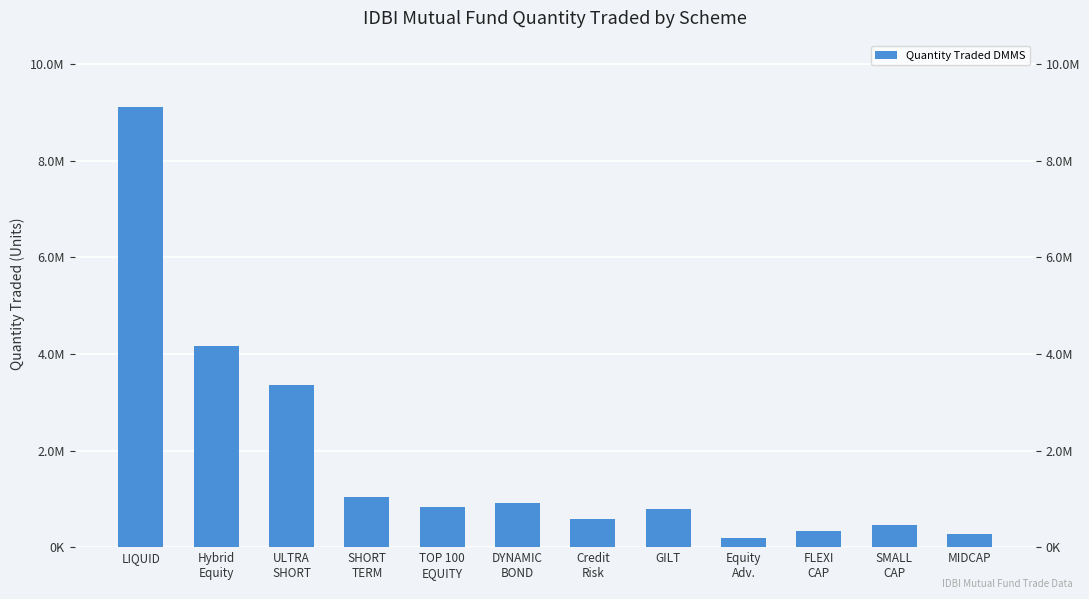

Is it true that the value at SMALL
CAP is 110287.5?

False